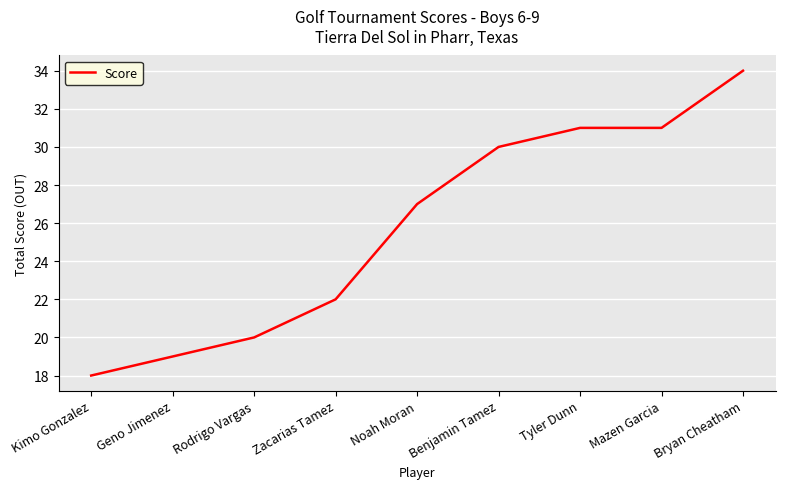

What is the smallest value displayed?

18